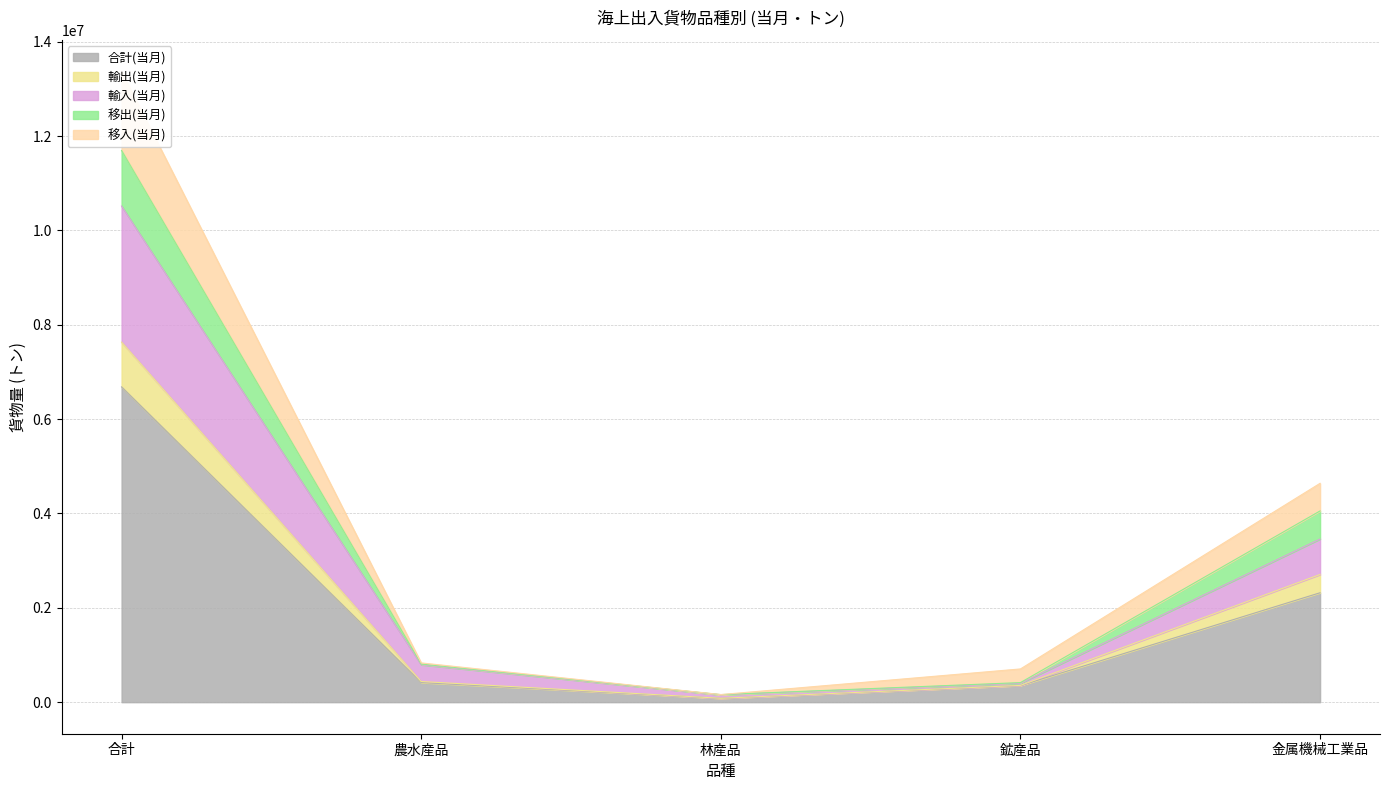

The value of 合計(当月) at 金属機械工業品 is 1467209. True or false?

False